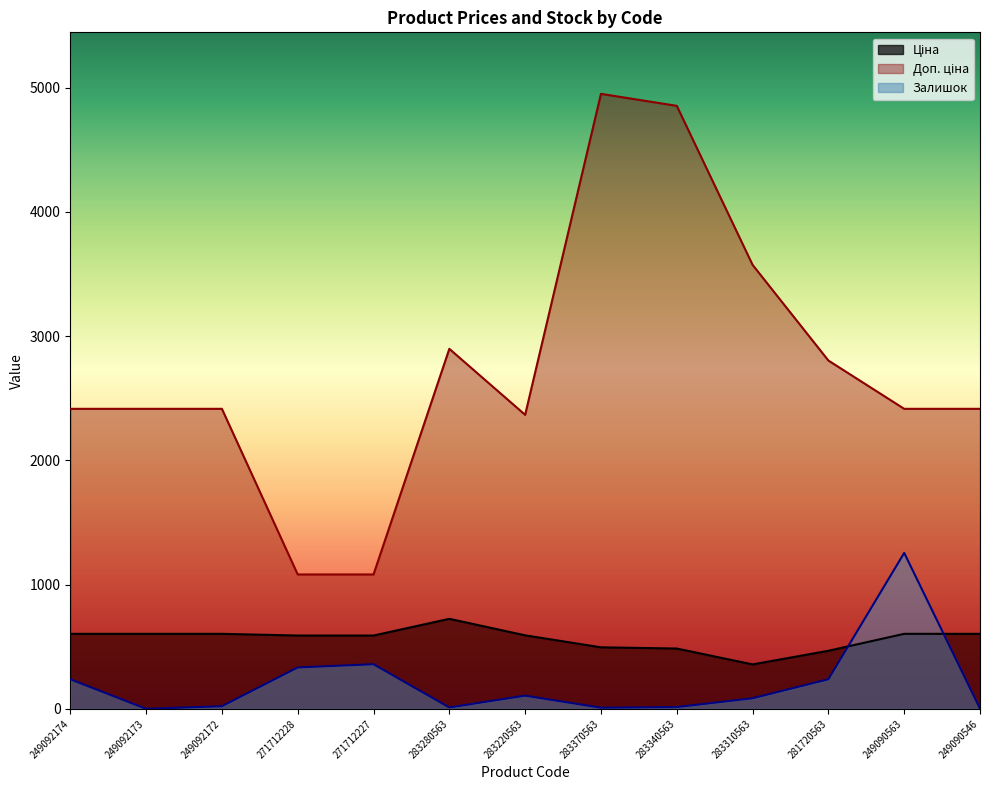

The Доп. ціна series shows 720.0 at 271712228. True or false?

False